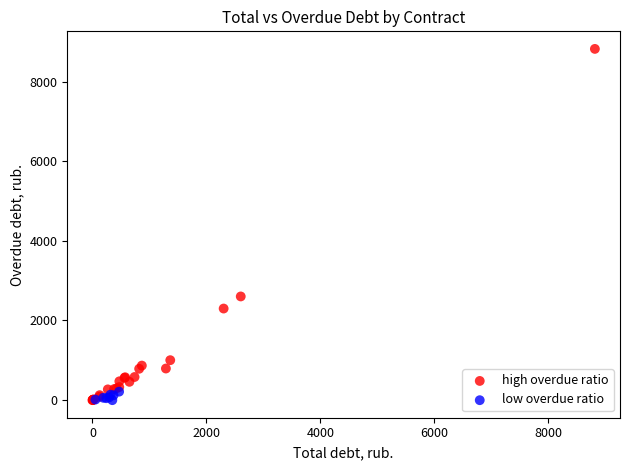

Which series has the widest spread of Y values?

high overdue ratio